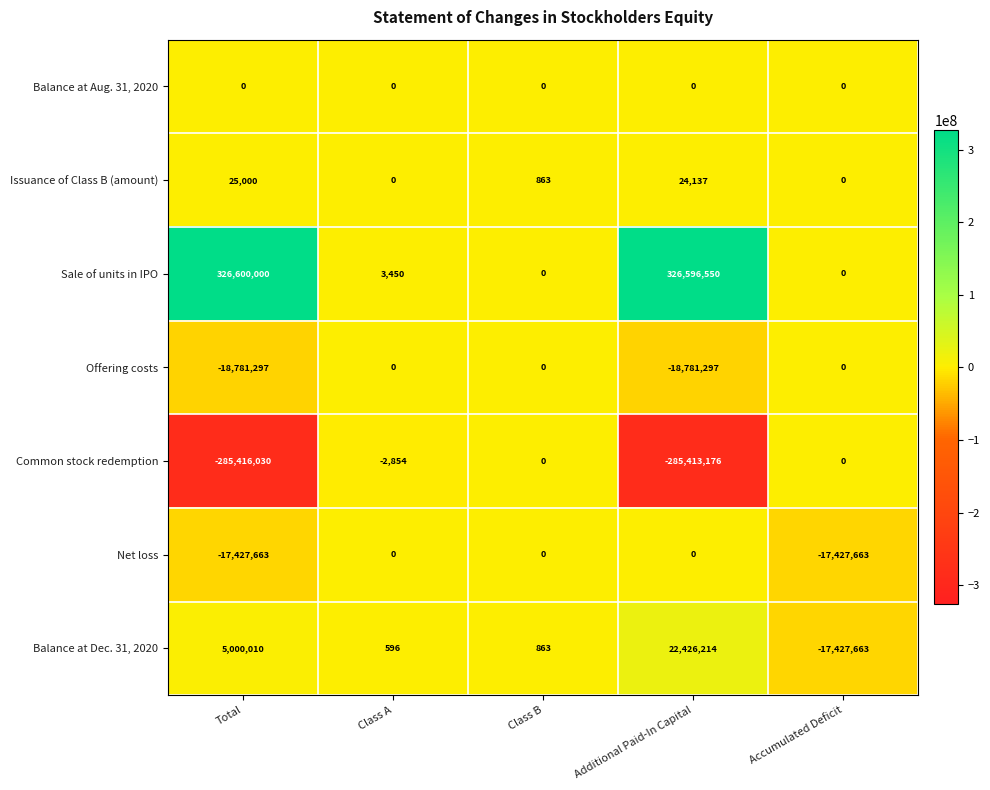

Rank the series at Total from highest to lowest value.

Sale of units in IPO, Balance at Dec. 31, 2020, Issuance of Class B (amount), Balance at Aug. 31, 2020, Net loss, Offering costs, Common stock redemption